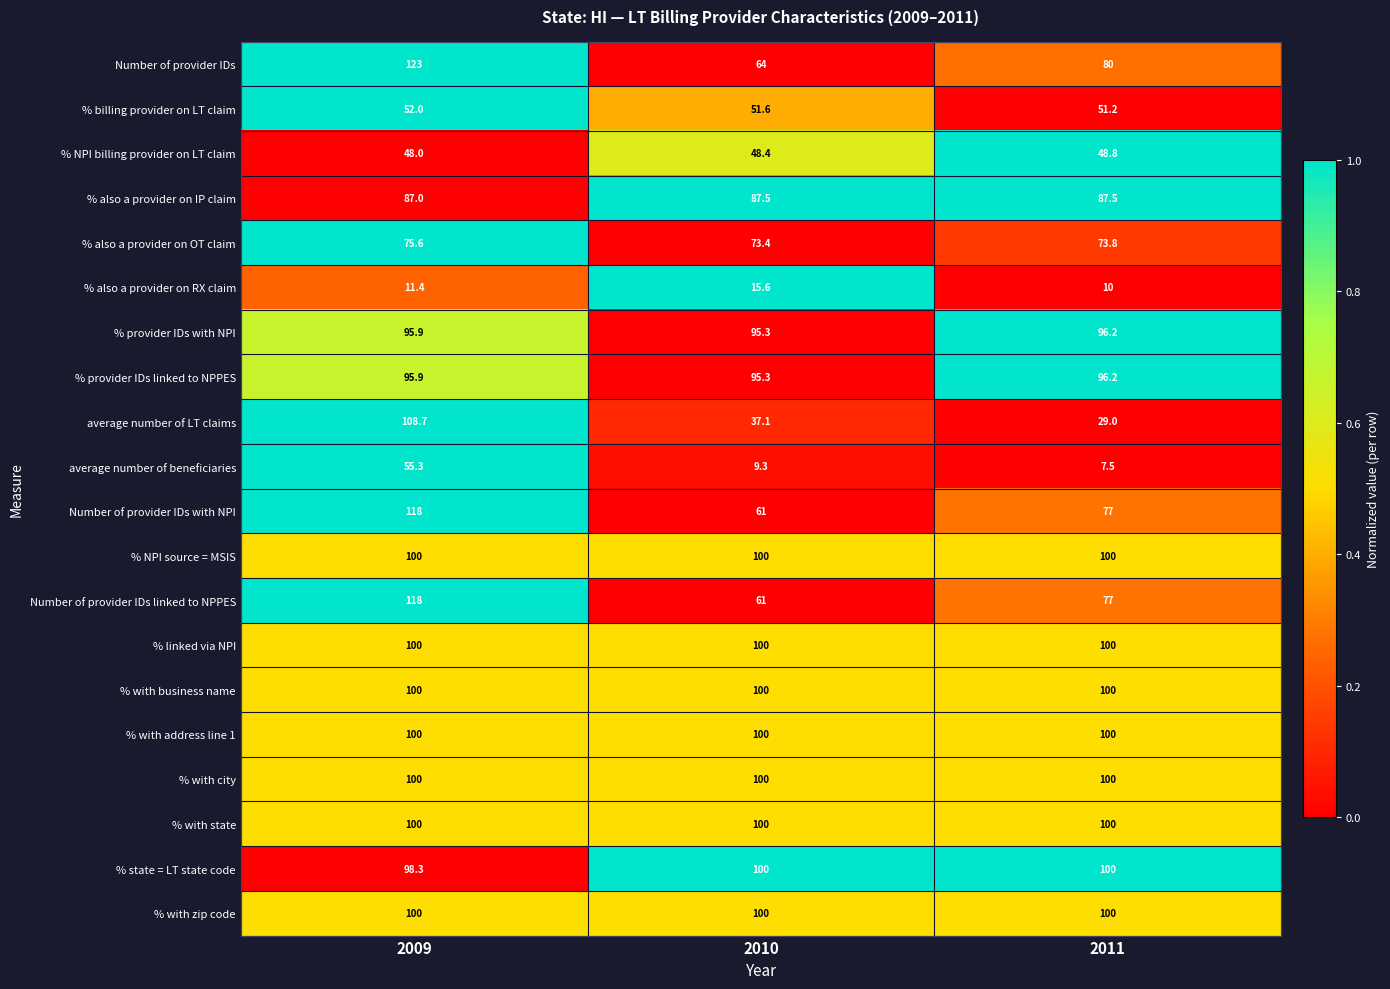

Is it true that average number of beneficiaries equals 27.0 at 2009?

False